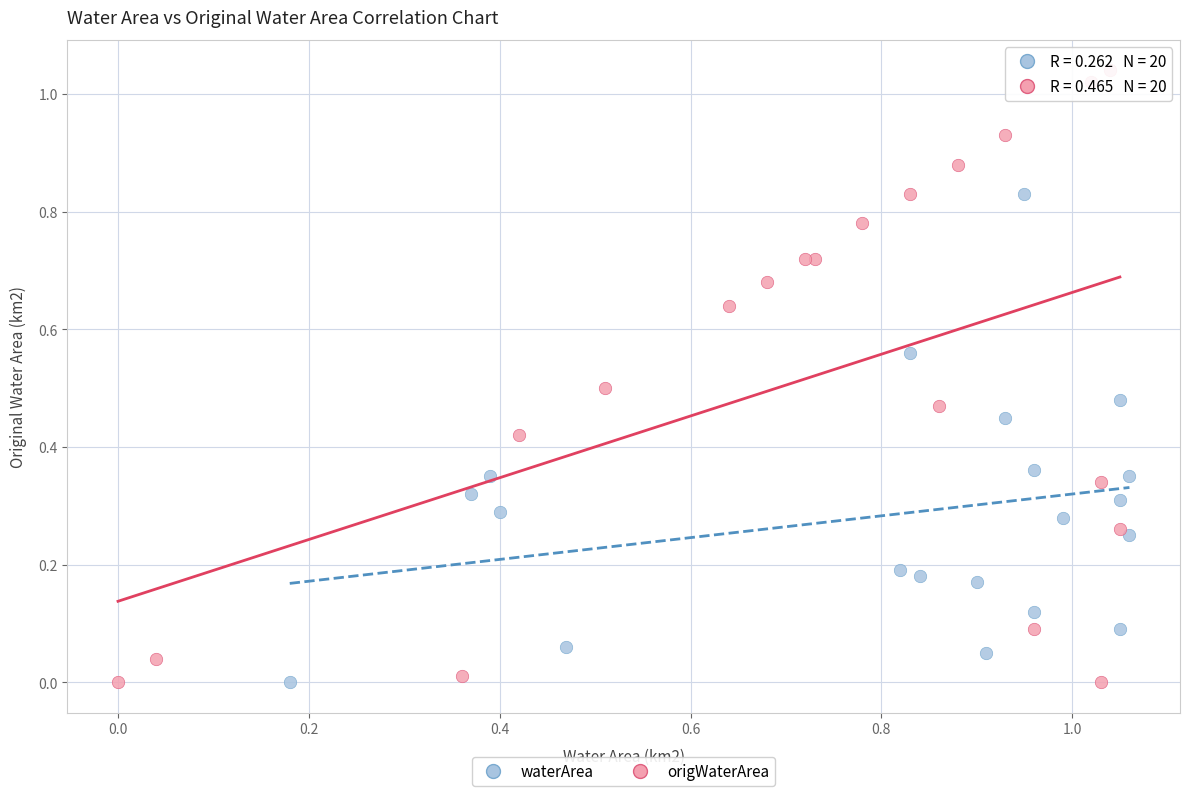

Which series reaches the maximum Y coordinate?

origWaterArea